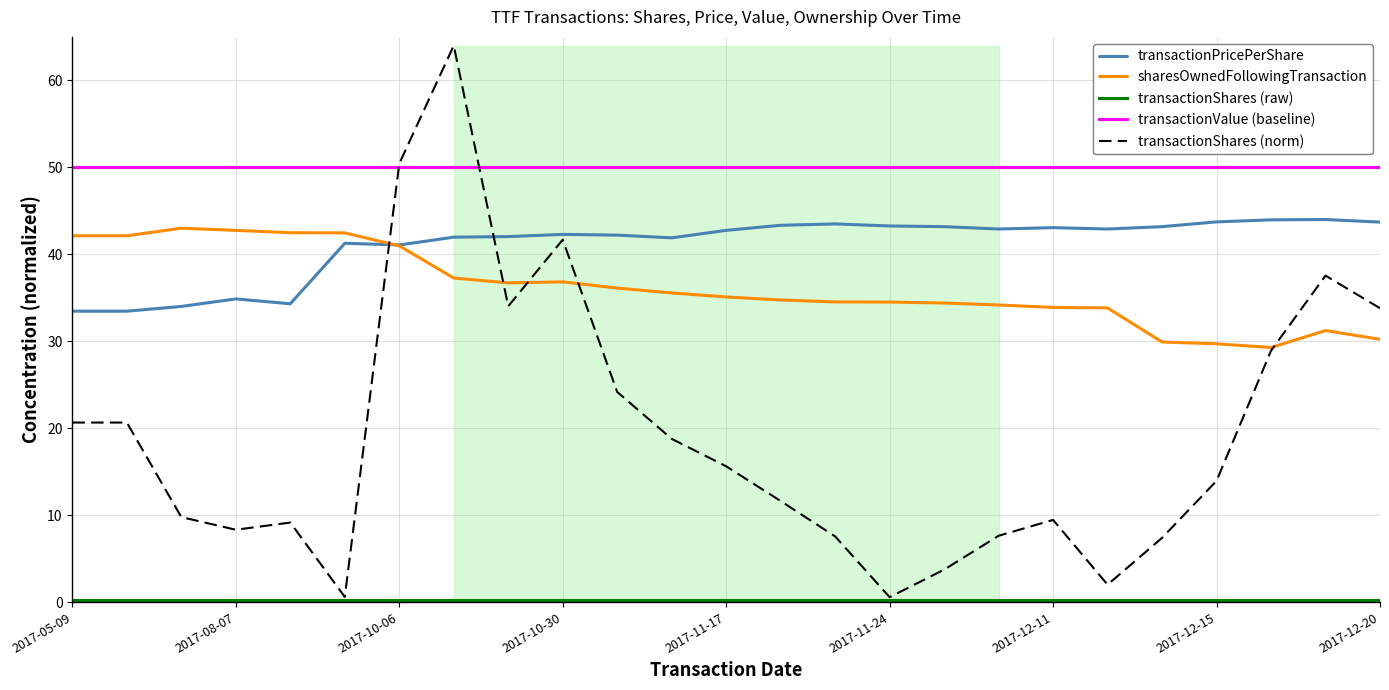

What is the highest value of the sharesOwnedFollowingTransaction series?

43.0